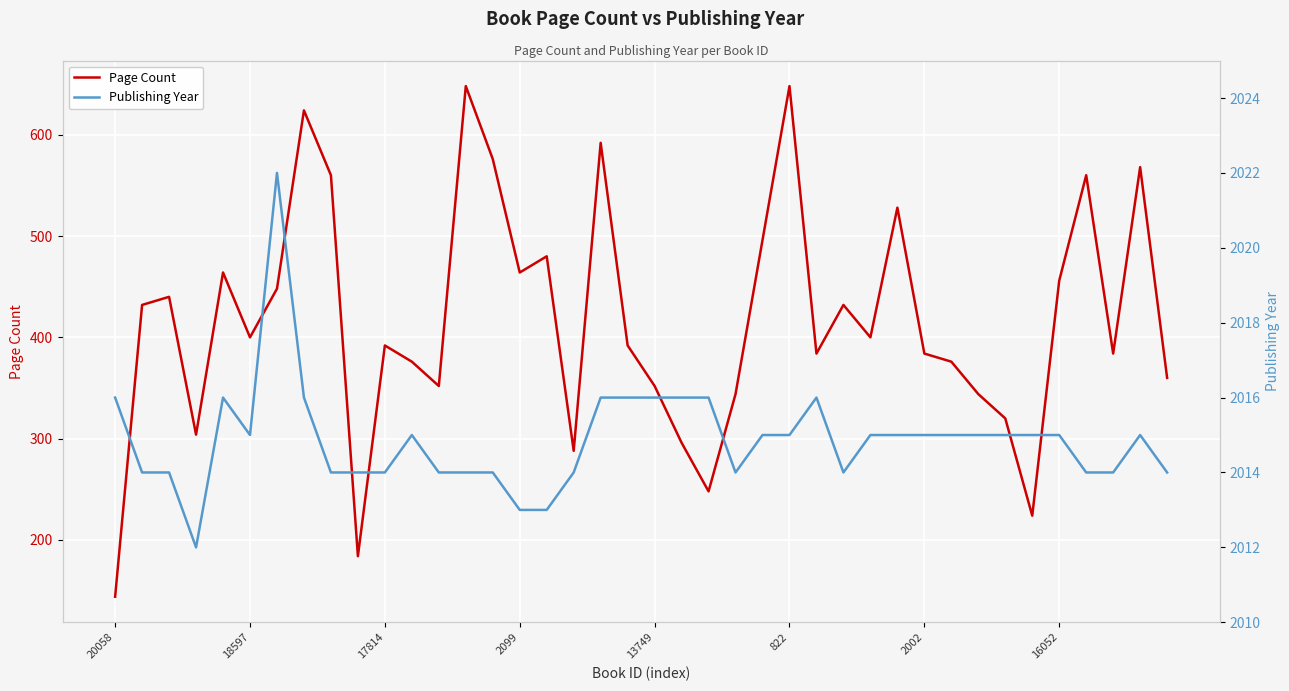

True or false: Publishing Year and Page Count cross at least once.

False